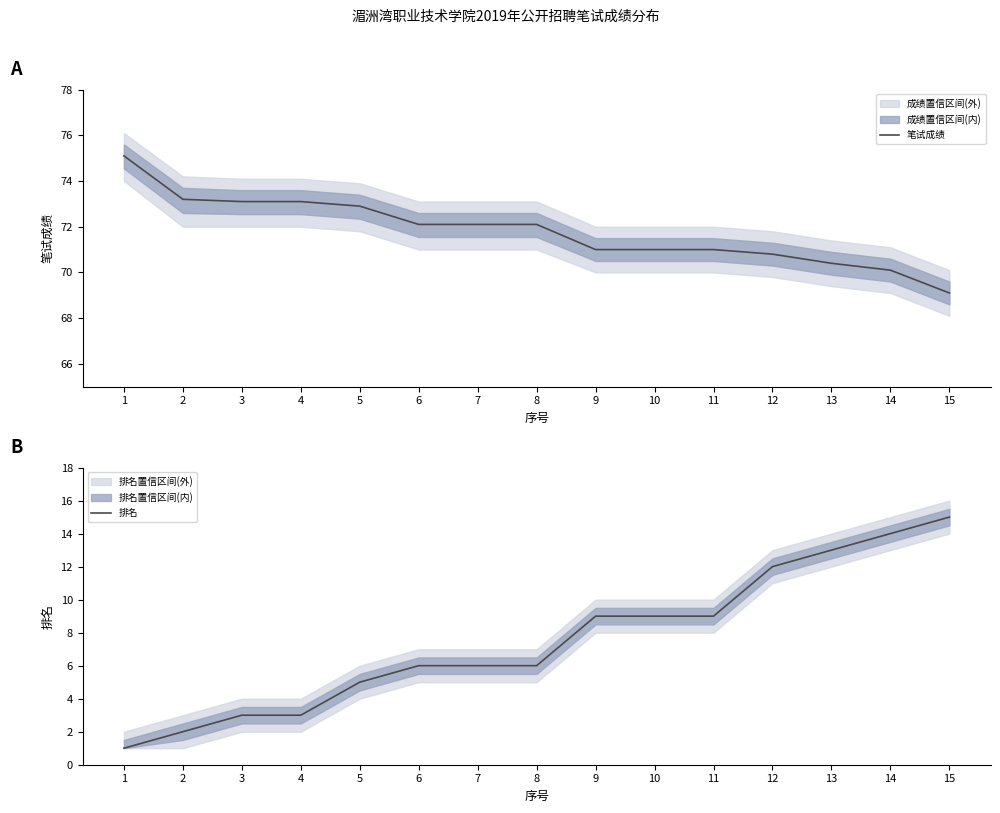

True or false: 笔试成绩 and 排名 cross at least once.

False